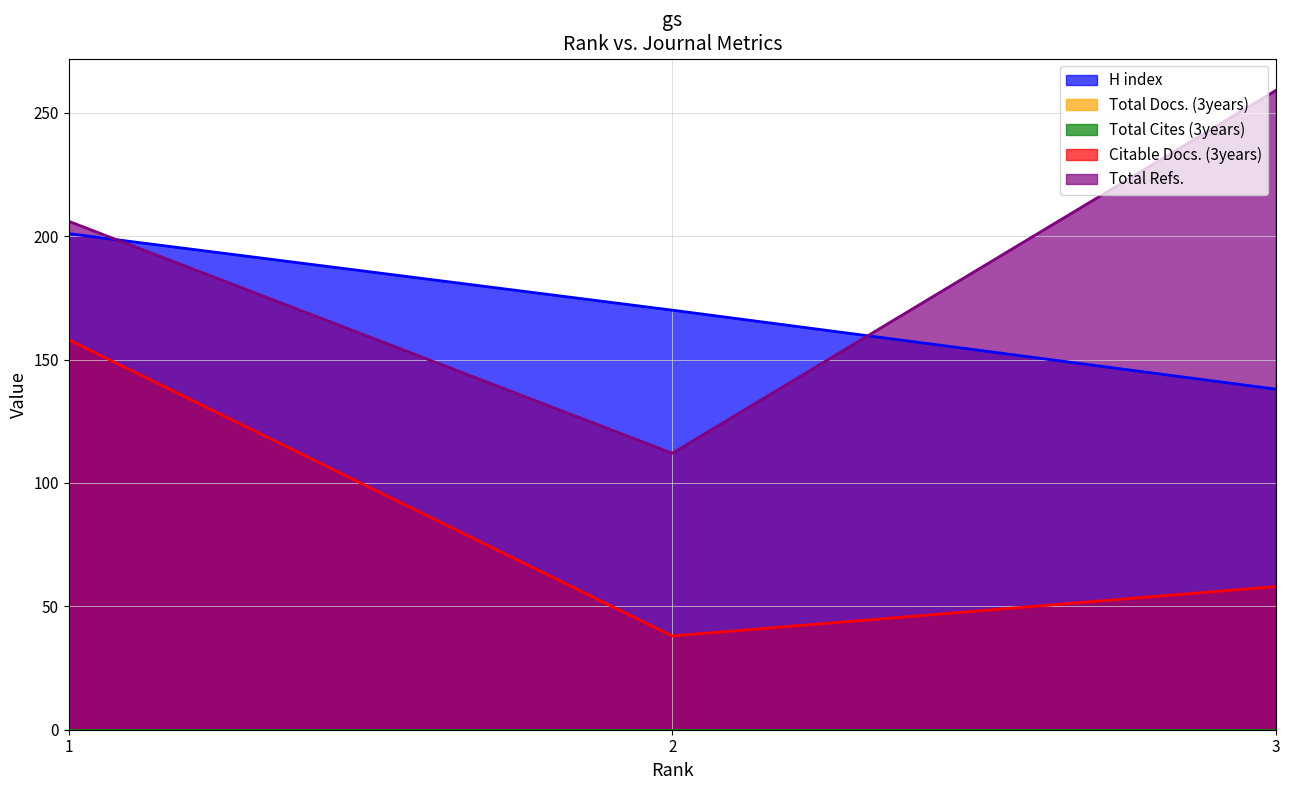

Reading left to right, extract all data points from this chart.

H index: 201	170	138
Citable Docs. (3years): 158	38	58
Total Refs.: 206	112	259